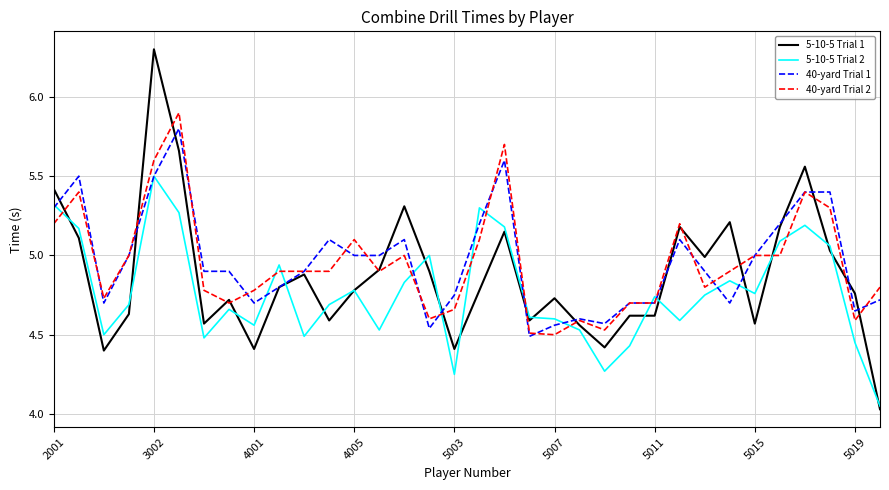

What is the highest value of the 40-yard Trial 1 series?

5.8